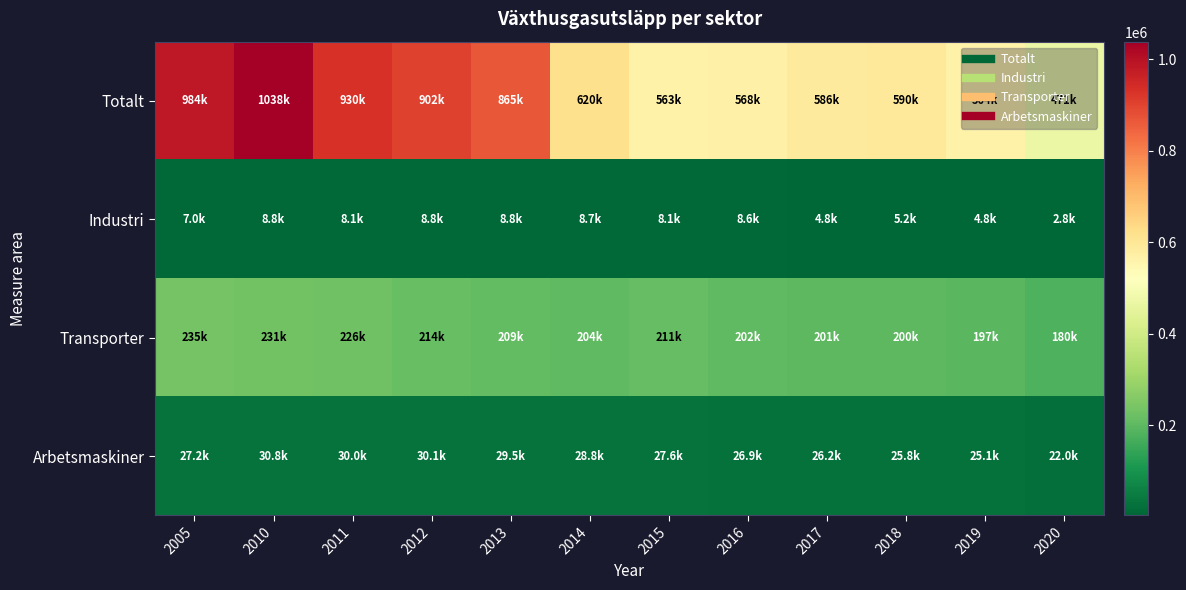

Which series has the largest range (max minus min)?

Totalt